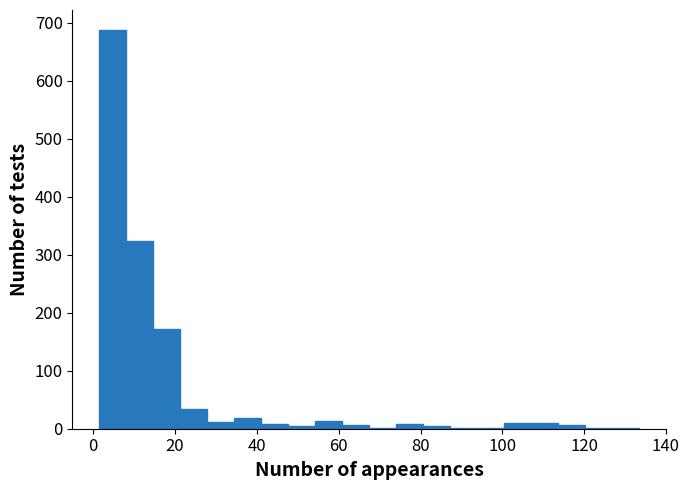

Around what value on the x-axis is the tallest bar? Give the approximate position of its centre, as read against the axis.

4